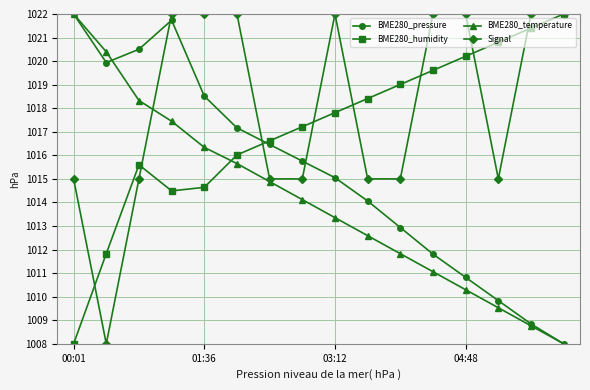

What is the value of the BME280_temperature point at the 7th from the left?

1014.9